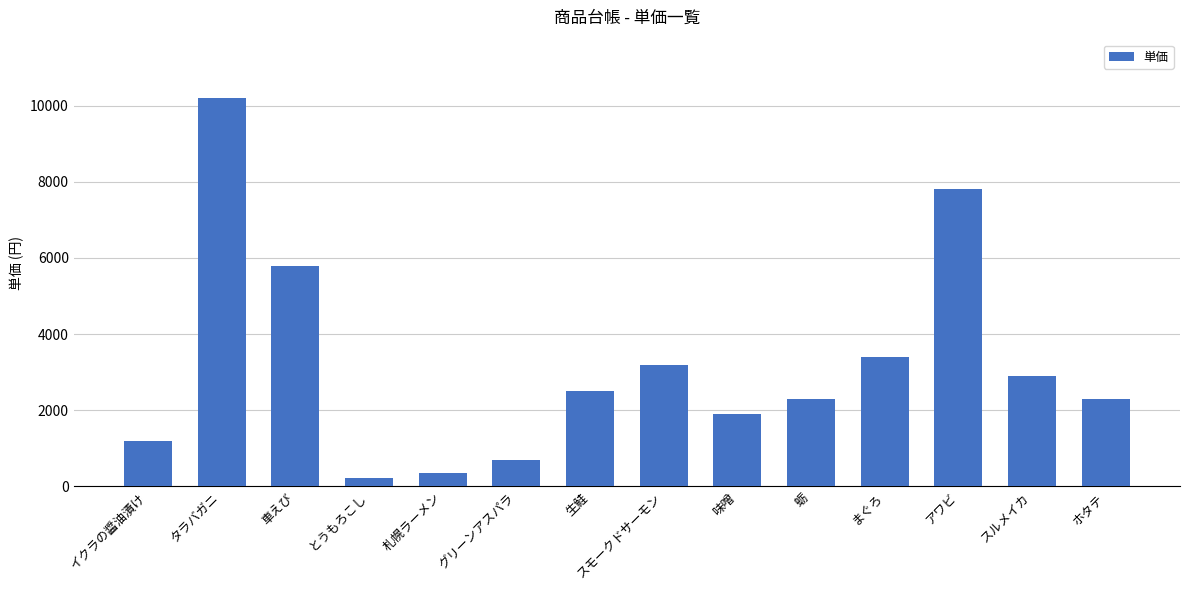

Read the value at まぐろ.

3400